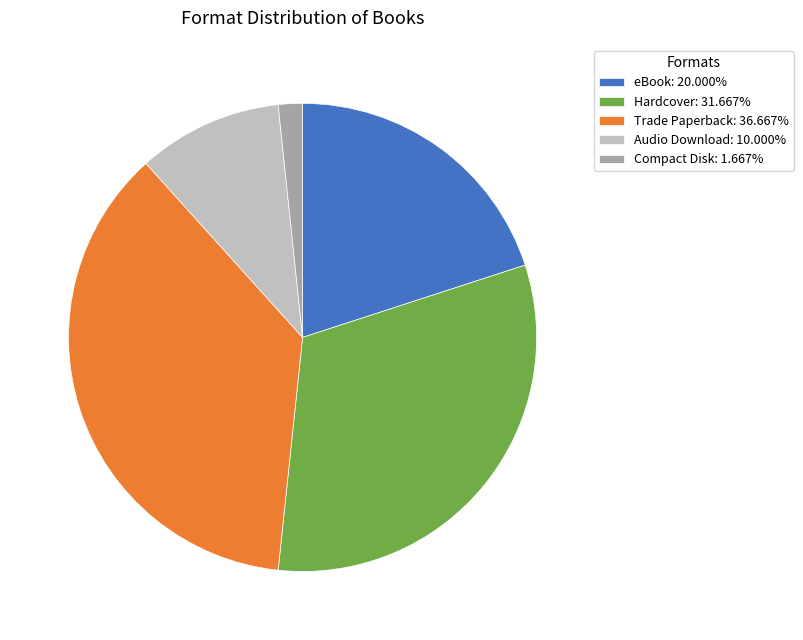

Between eBook and Audio Download, which is larger?

eBook